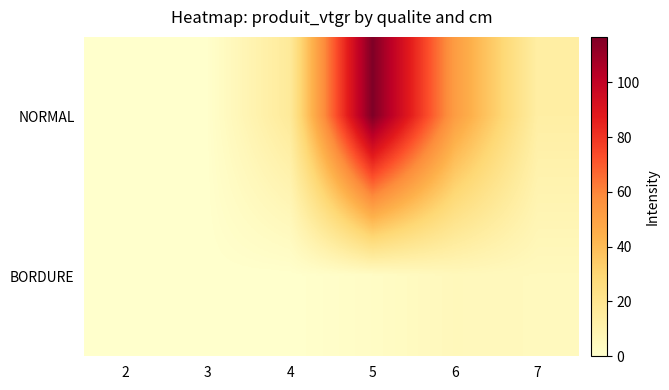

At which category is the sum across all series the highest?

5